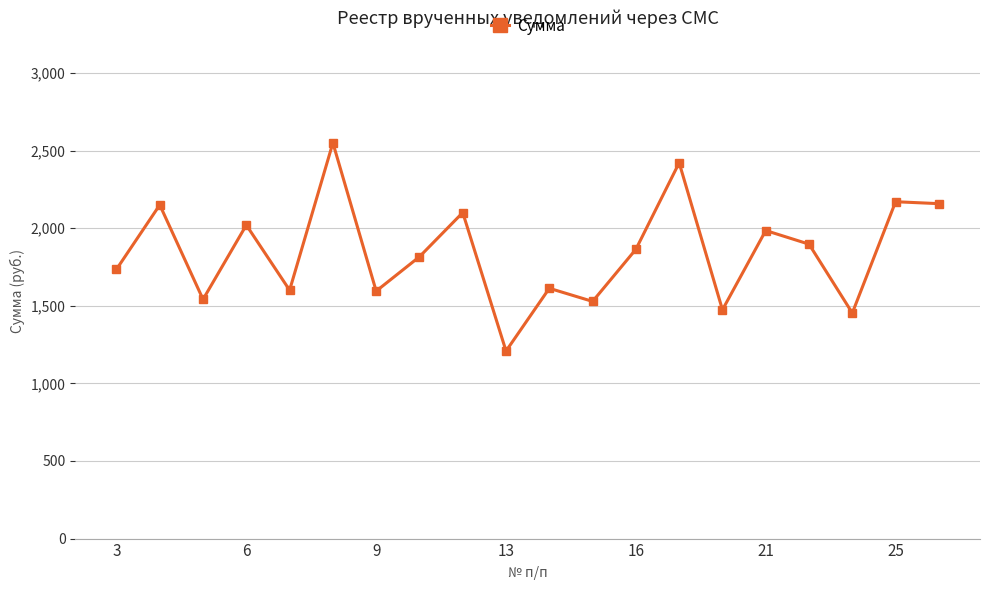

What is the sum of all values?

36872.8